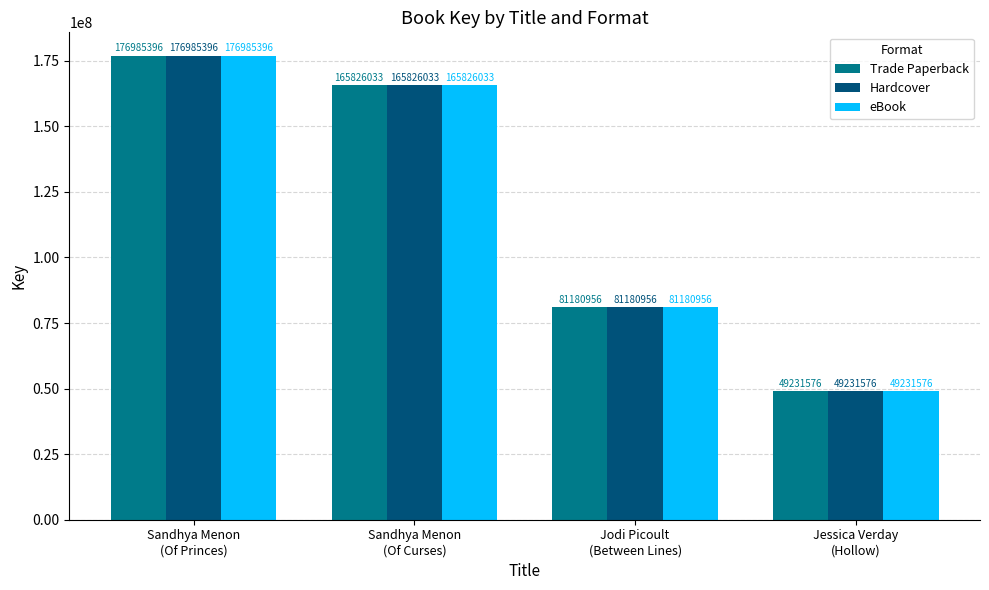

How many values in the Hardcover series are below 165826033?

2